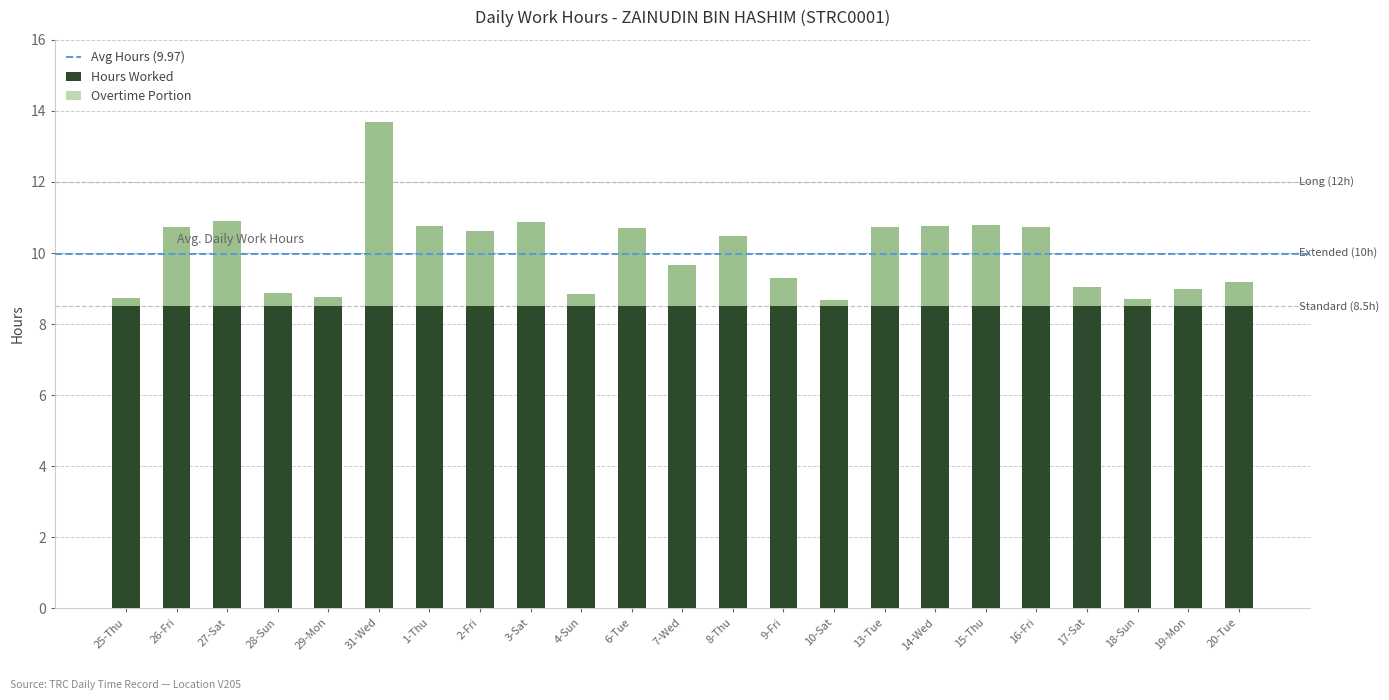

Rank the categories by value from highest to lowest.

31-Wed, 27-Sat, 3-Sat, 15-Thu, 1-Thu, 14-Wed, 26-Fri, 16-Fri, 13-Tue, 6-Tue, 2-Fri, 8-Thu, 7-Wed, 9-Fri, 20-Tue, 17-Sat, 19-Mon, 28-Sun, 4-Sun, 29-Mon, 25-Thu, 18-Sun, 10-Sat